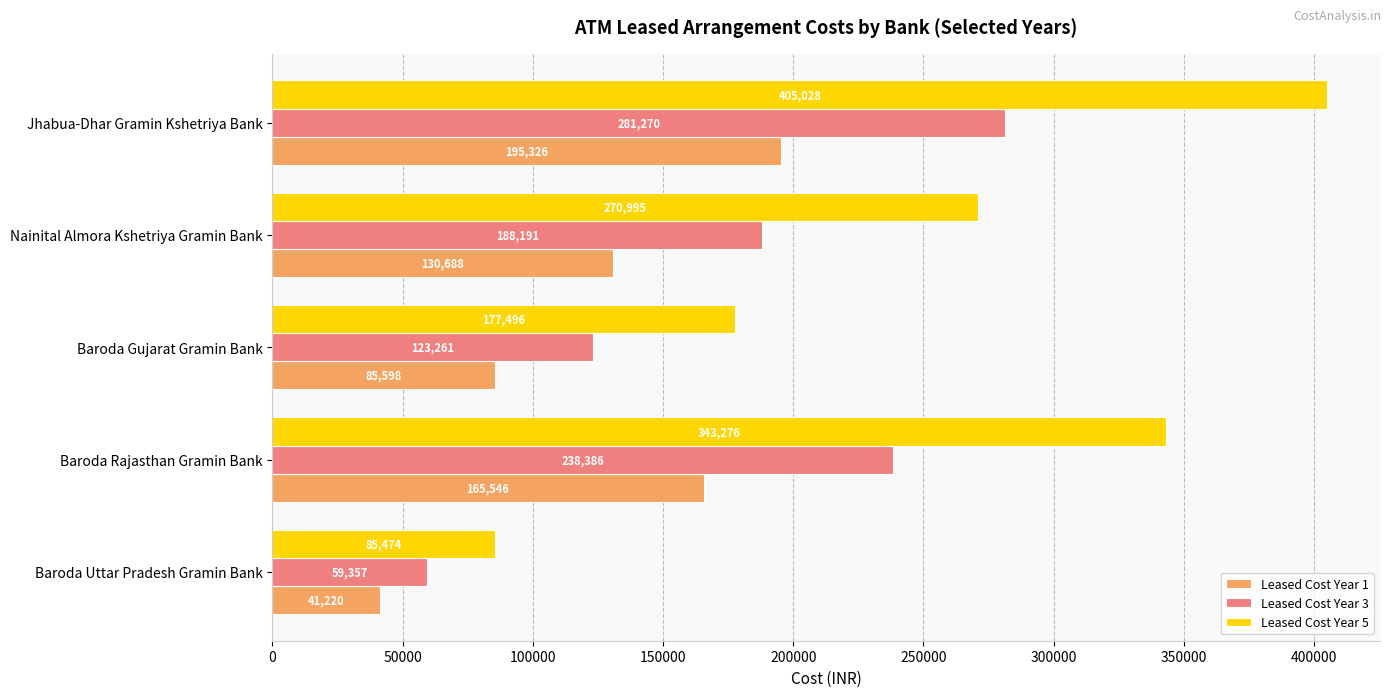

What is the maximum value for Leased Cost Year 5?

405028